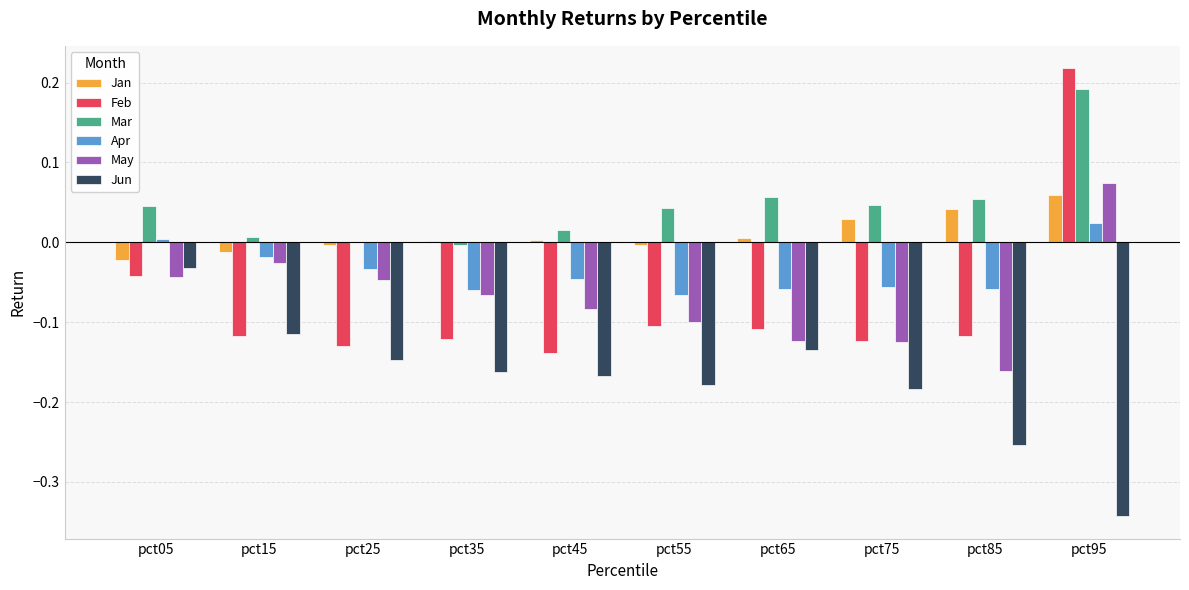

Which series has the largest total across all categories?

Mar